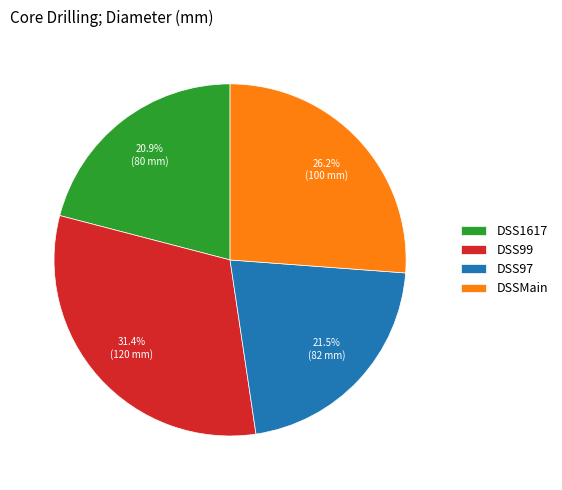

Which slice is the largest?

DSS99